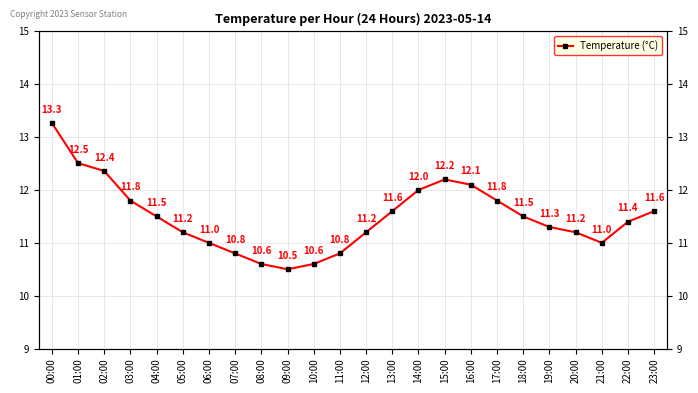

True or false: the data shows 13.3 at 00:00.

True